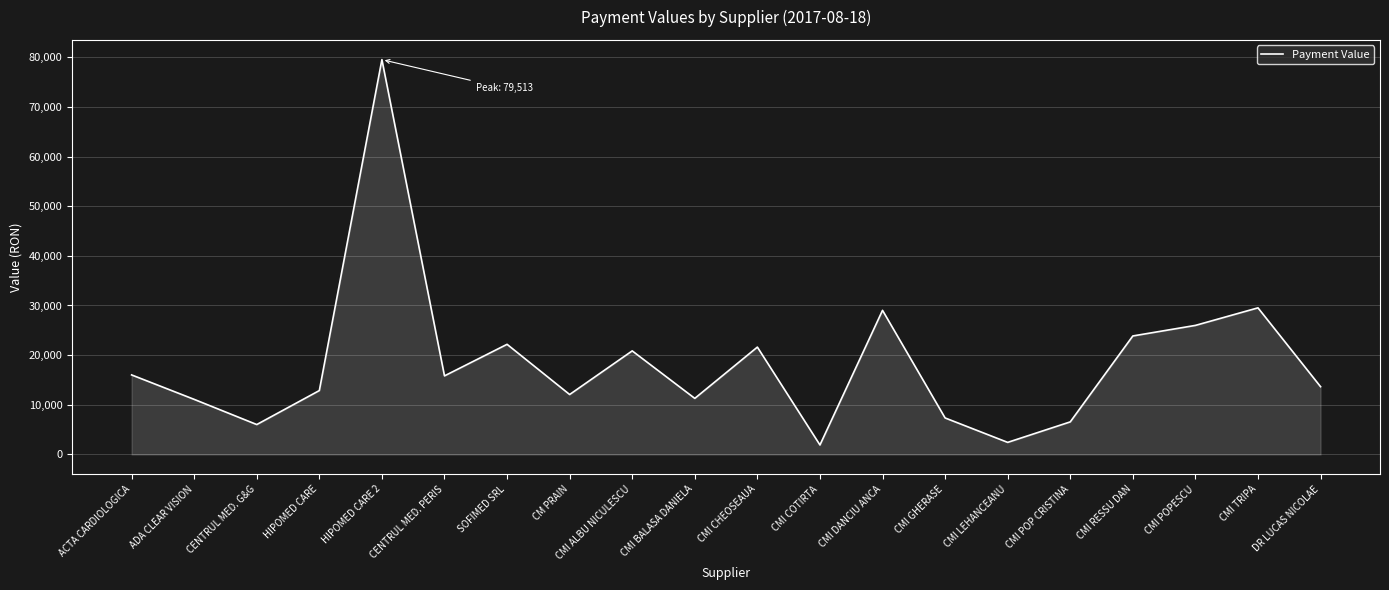

The value at DR LUCAS NICOLAE is 17892.6. True or false?

False